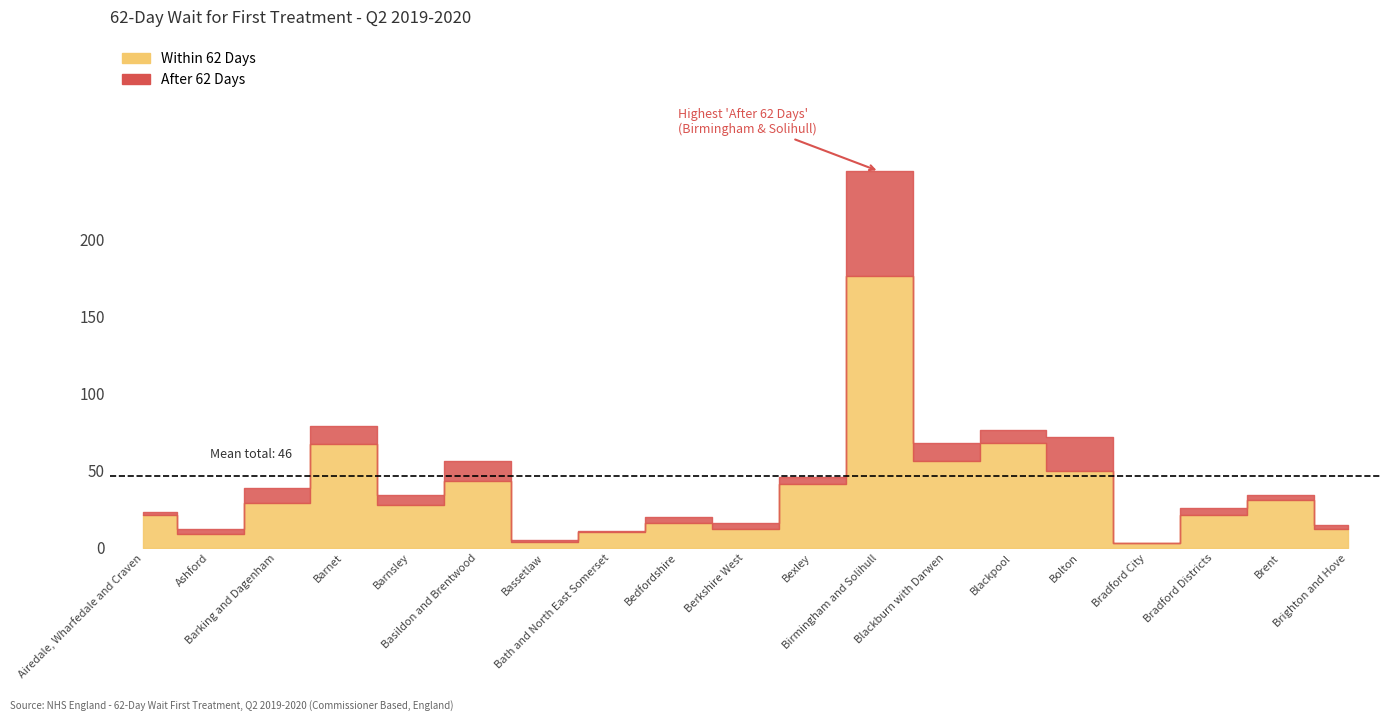

What is the label of the 5th point from the right?

NHS Bolton CCG